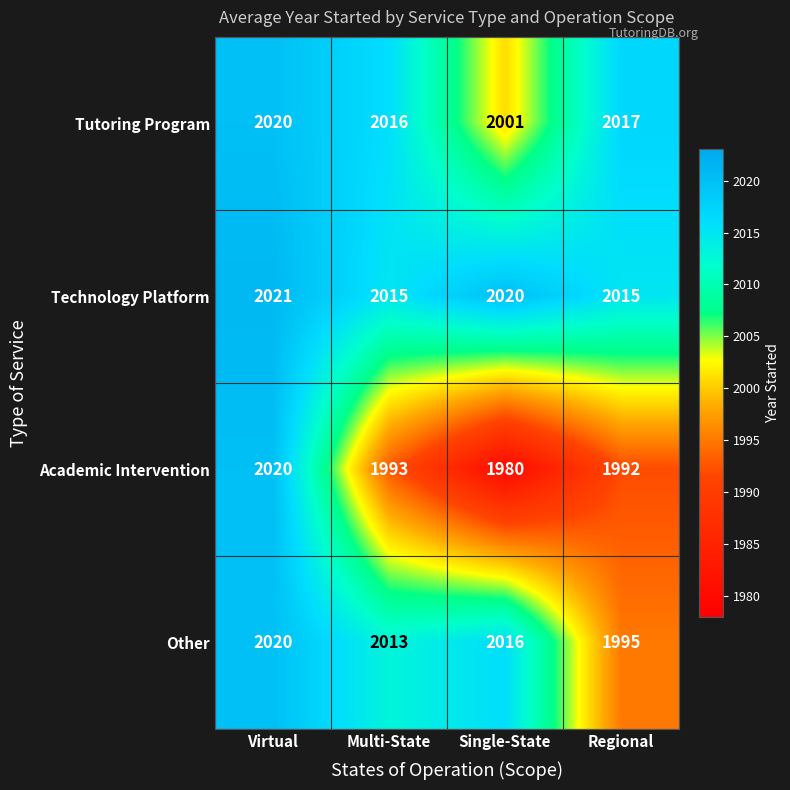

The value of Tutoring Program at Multi-State is 2016. True or false?

True